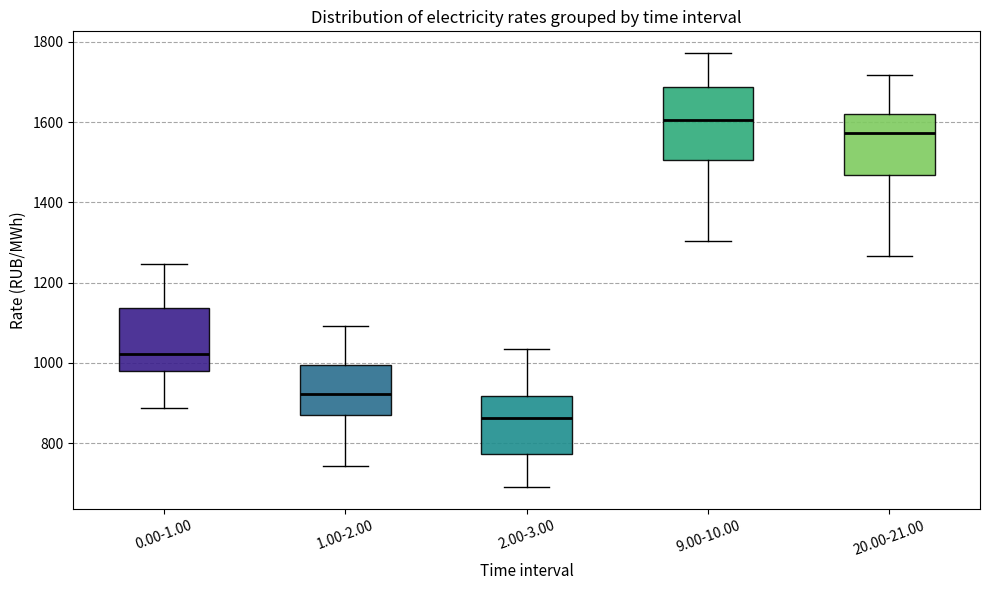

Where is the lower edge of the box for 9.00-10.00 on the y-axis? The values are not printed on the chart, so give them approximately, as read against the axis.

1500